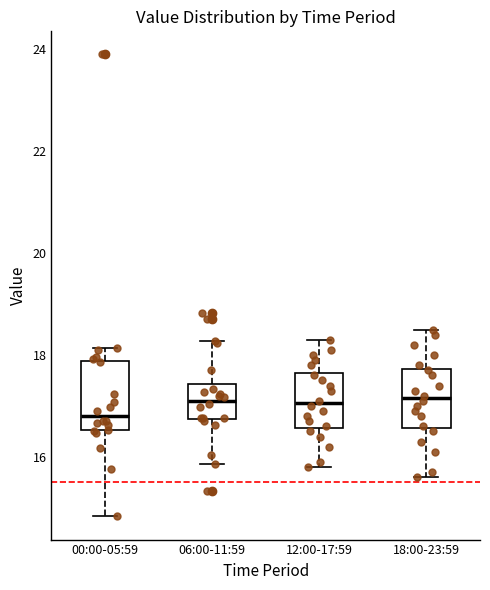

Reading left to right, transcribe this box plot: for each box, give where its median line is, the range the box spans, and where its two whiskers end, as read against the y-axis. The values are not printed on the chart, so give them approximately, as read against the axis.

00:00-05:59: median 16.8, box 16.6 to 17.8, whiskers 14.8 to 18.2
06:00-11:59: median 17.2, box 16.8 to 17.4, whiskers 15.8 to 18.2
12:00-17:59: median 17.0, box 16.6 to 17.6, whiskers 15.8 to 18.4
18:00-23:59: median 17.2, box 16.6 to 17.8, whiskers 15.6 to 18.6